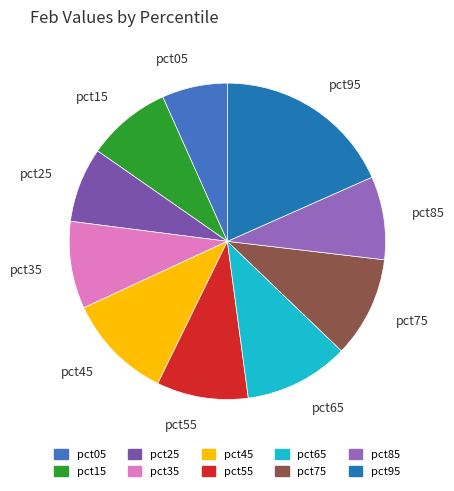

Is pct05 the majority of the pie?

No